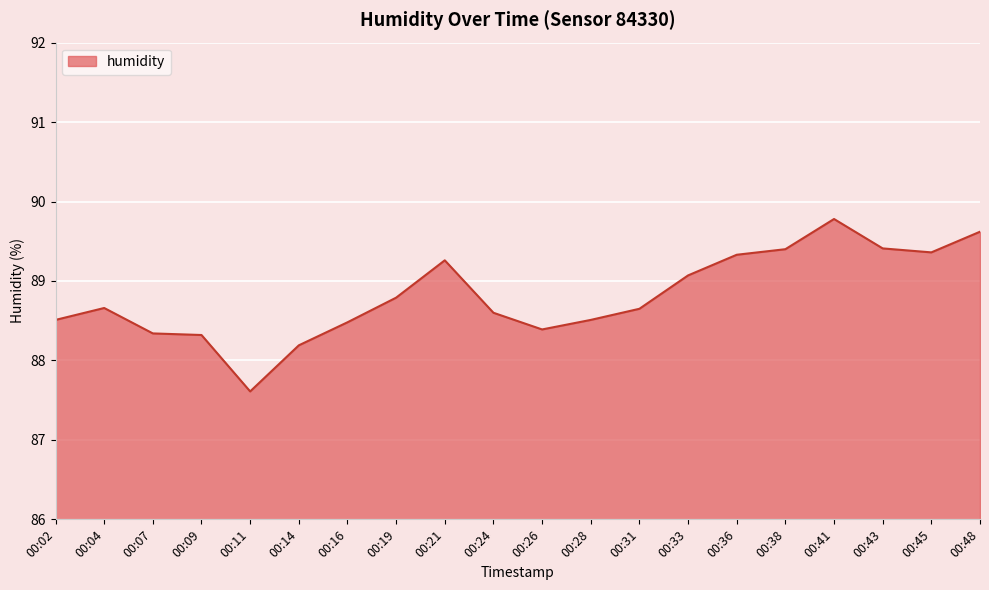

What is the change in value from 00:26 to 00:28?

+0.1